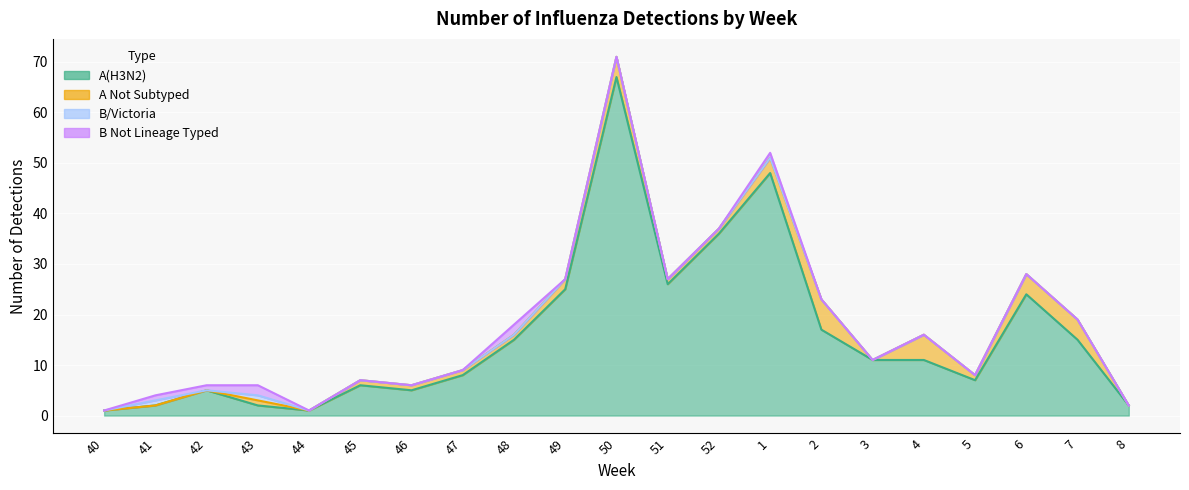

At 4, list the series in order from smallest to largest.

B/Victoria, B Not Lineage Typed, A Not Subtyped, A(H3N2)